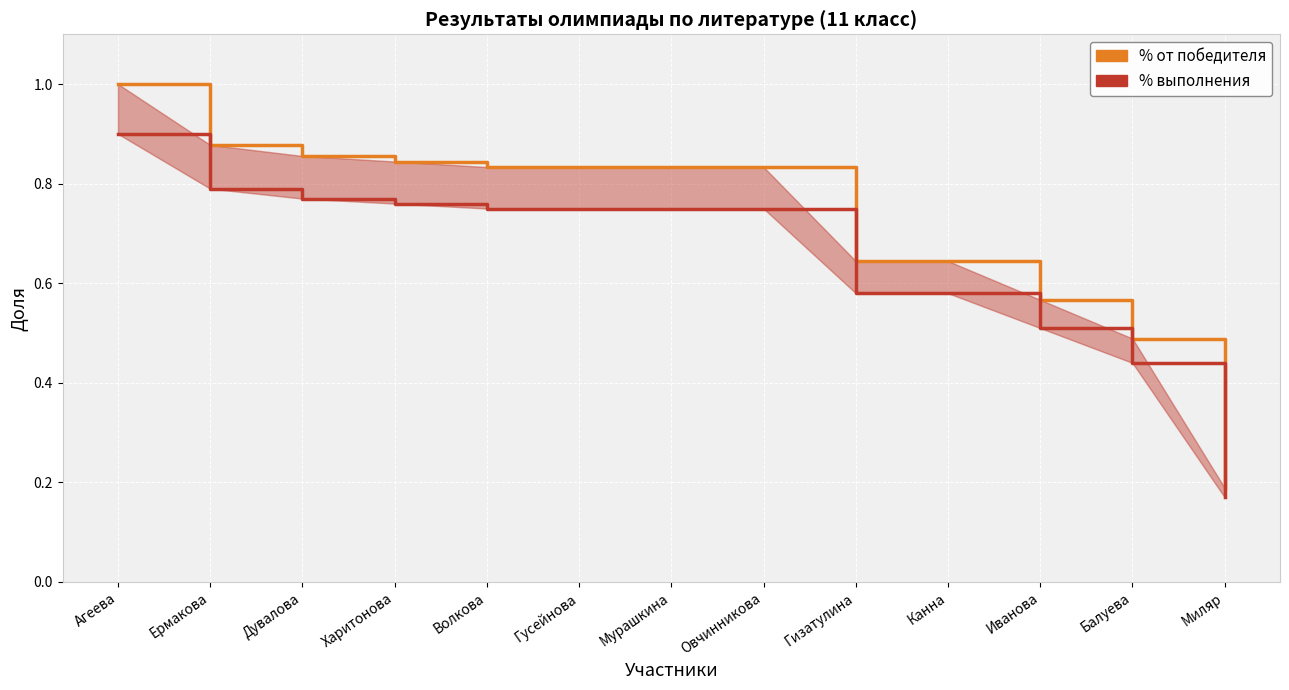

True or false: % от победителя and % выполнения intersect in this chart.

False